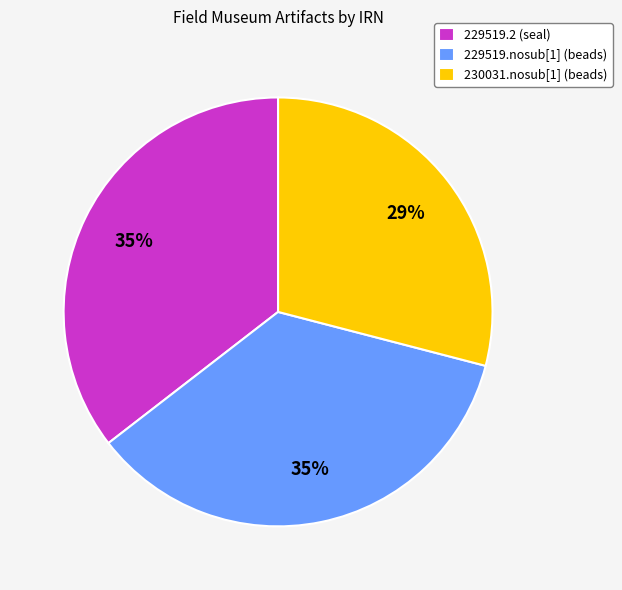

What is the smallest slice in the pie chart?

230031.nosub[1] (beads)